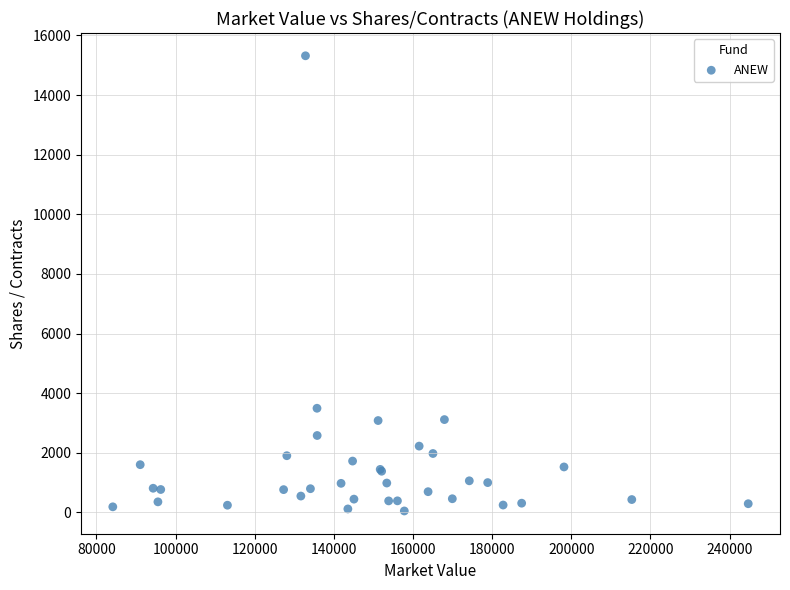

What Y value in the scatter plot is closest to 7682?

3492